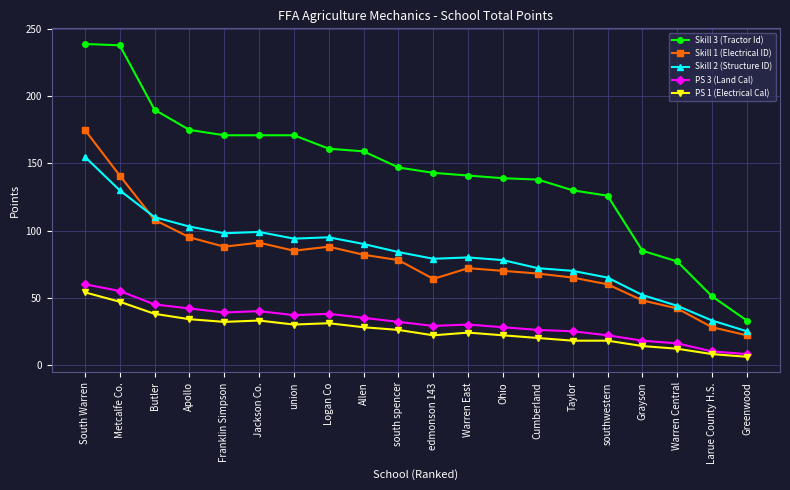

What is the lowest value of the Skill 1 (Electrical ID) series?

22